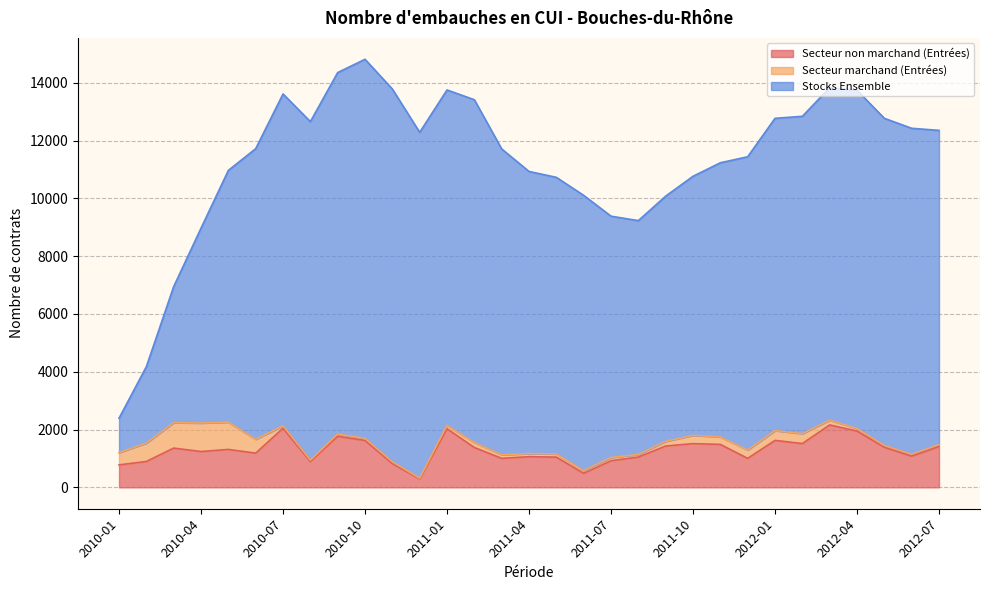

What is the difference between the maximum and minimum values in the Secteur non marchand (Entrées) series?

1867